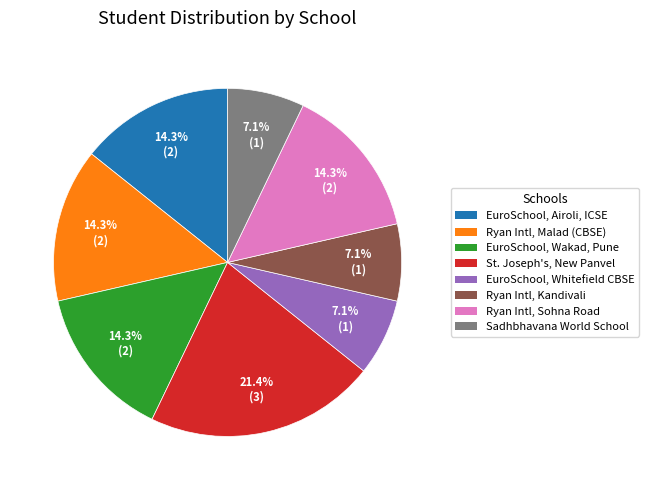

Does any single category account for the majority?

No